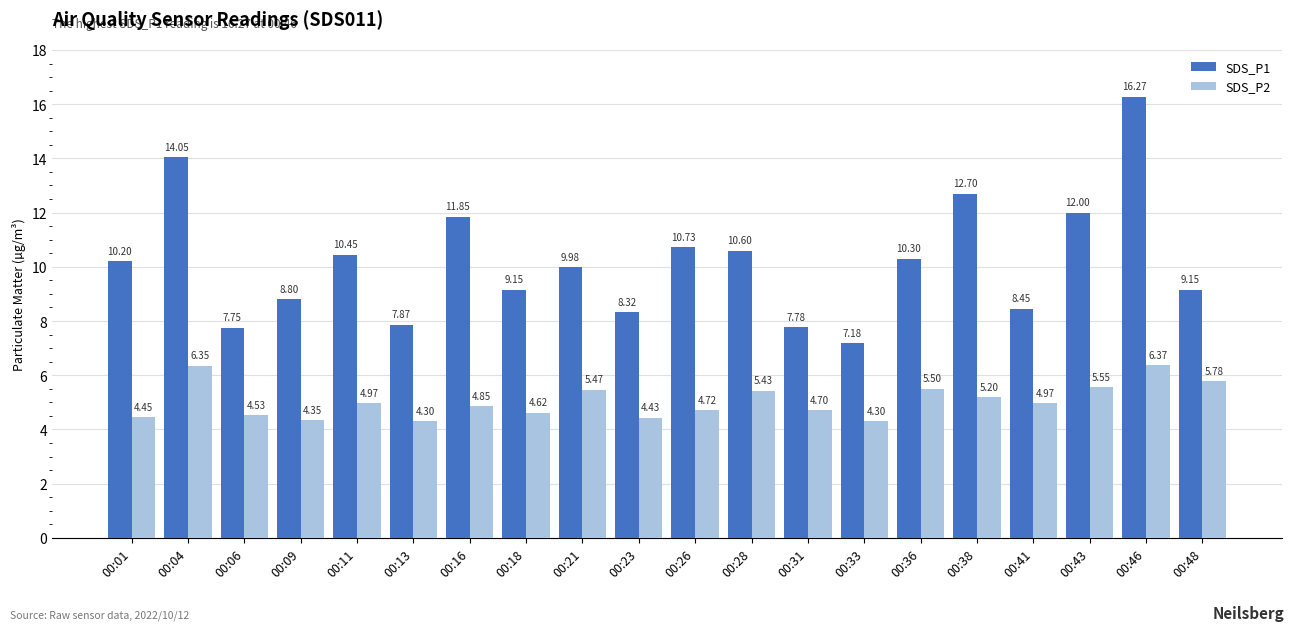

What is the spread (max minus min) of values at 00:16?

7.0